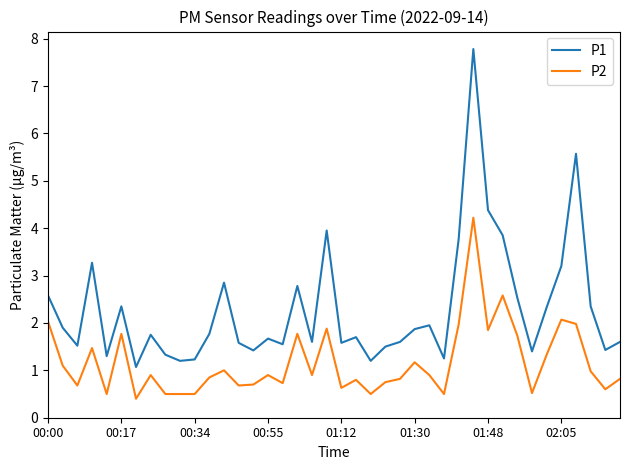

List the series in order of their peak value, highest first.

P1, P2